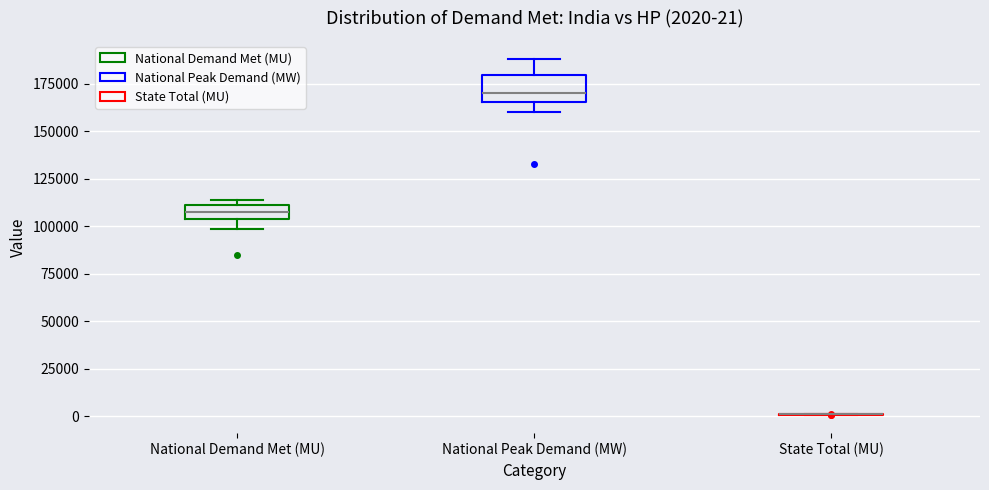

Comparing the boxes themselves (not the whiskers), which one is the tallest?

National Peak Demand (MW)